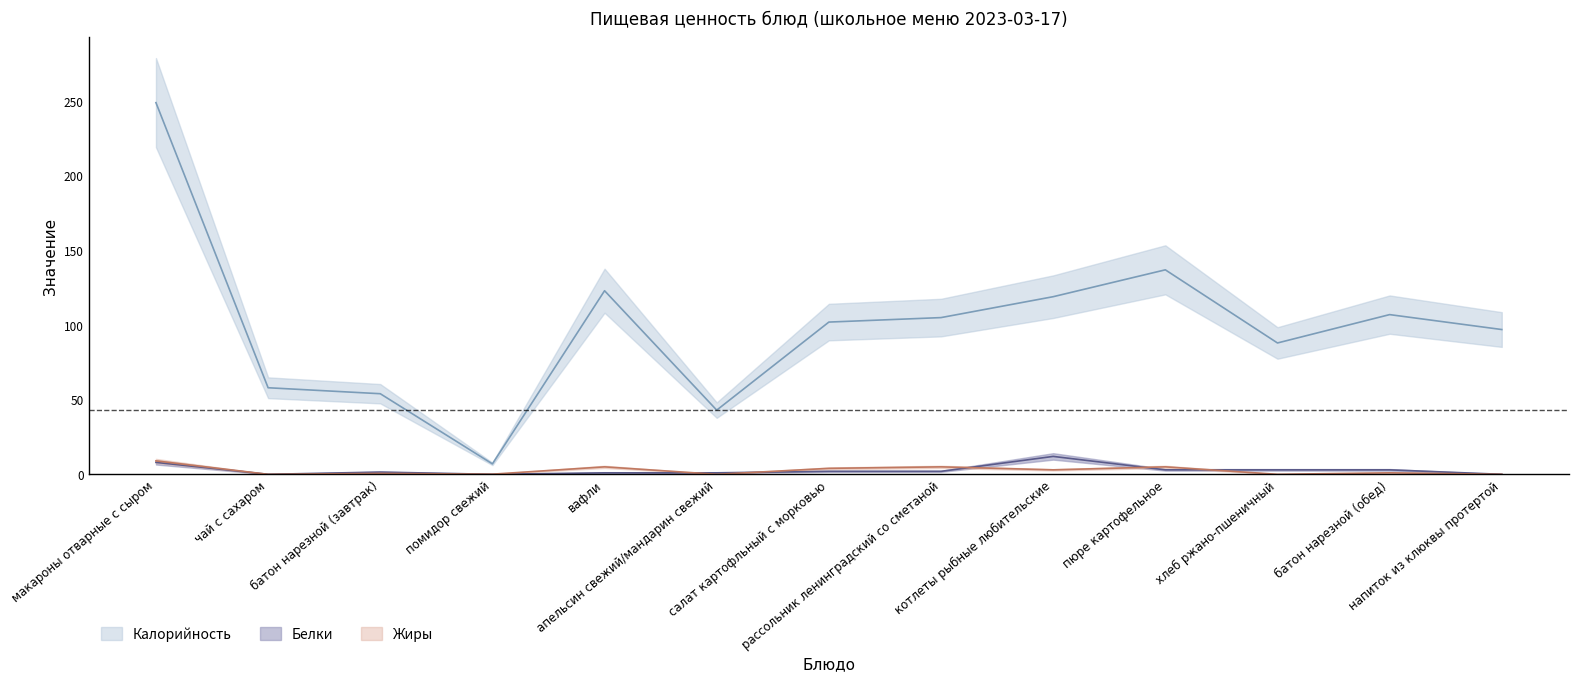

Which has a higher value, салат картофльный с морковью or чай с сахаром?

салат картофльный с морковью